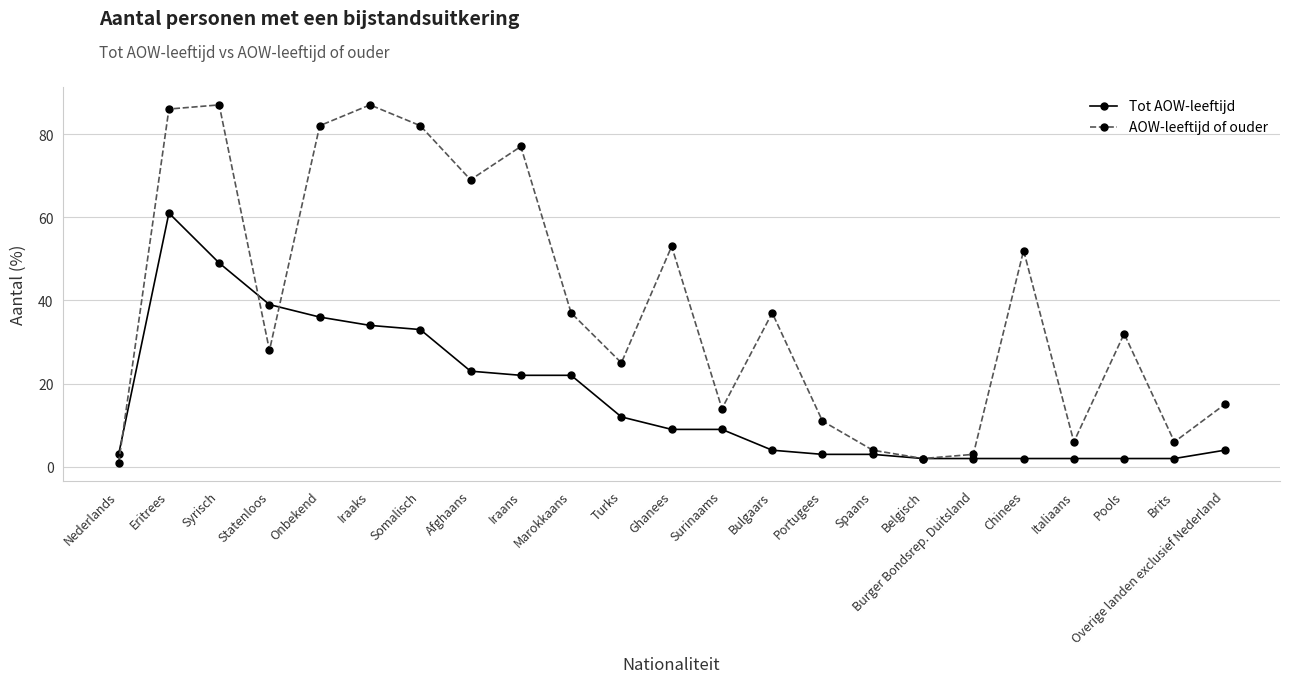

True or false: AOW-leeftijd of ouder has a value of 11 at Portugees.

True